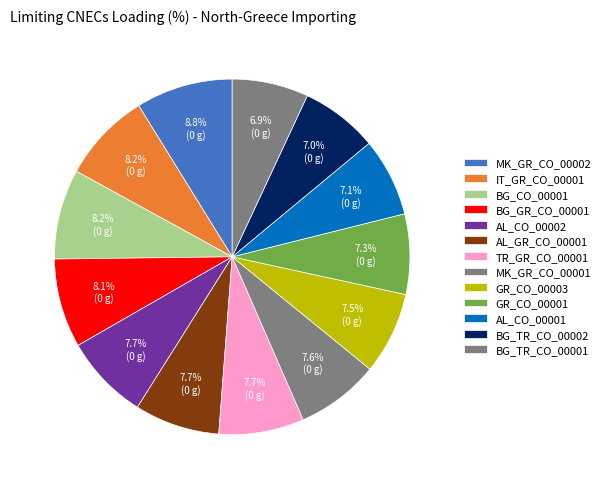

True or false: MK_GR_CO_00002 accounts for 9% of the total.

True